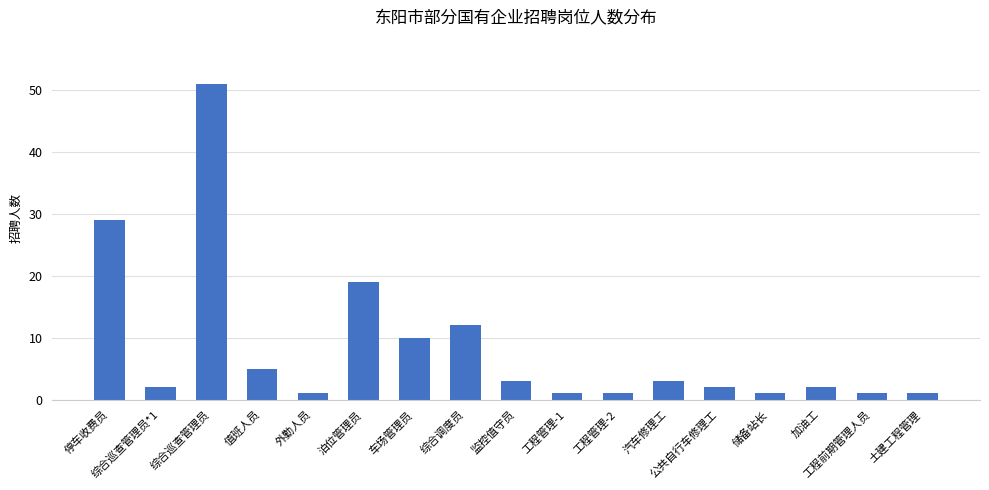

Approximately how many times larger is the value at 监控值守员 compared to 公共自行车修理工?

1.5